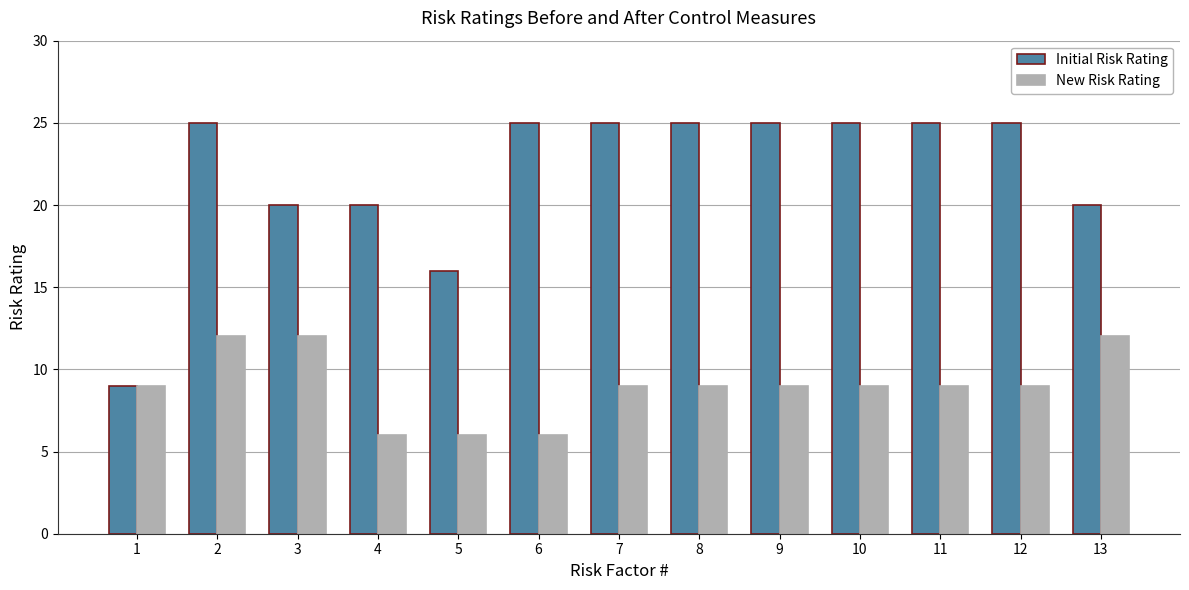

What is the difference between the highest and lowest values at 13?

8